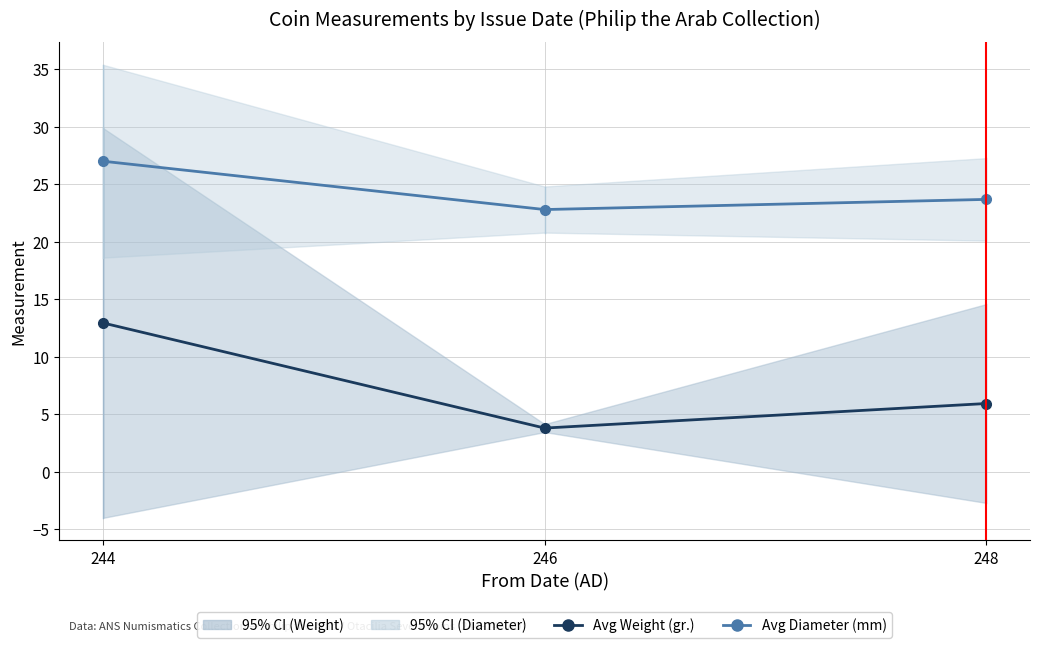

Is this an area chart (filled region under the line)?

No